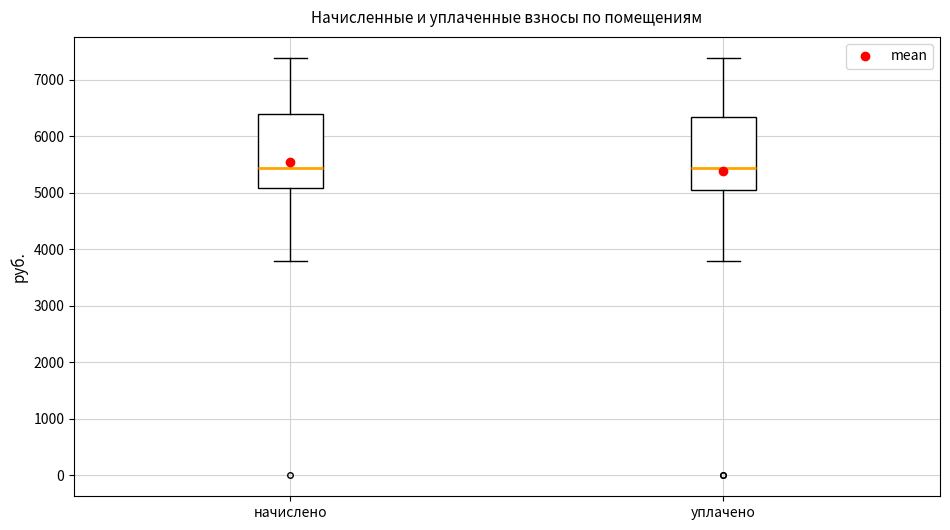

Where does the median line of the box for начислено sit on the y-axis? The values are not printed on the chart, so give them approximately, as read against the axis.

5400